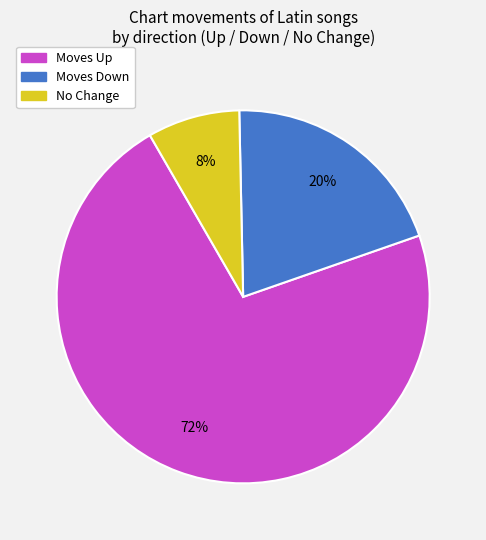

Is there any slice that represents more than half of the pie?

Yes